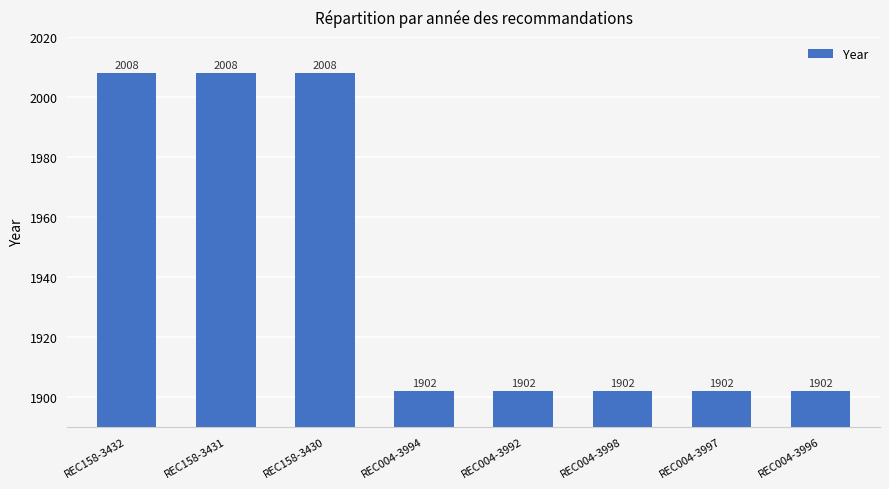

What is the label of the 2nd bar from the right?

REC004-3997